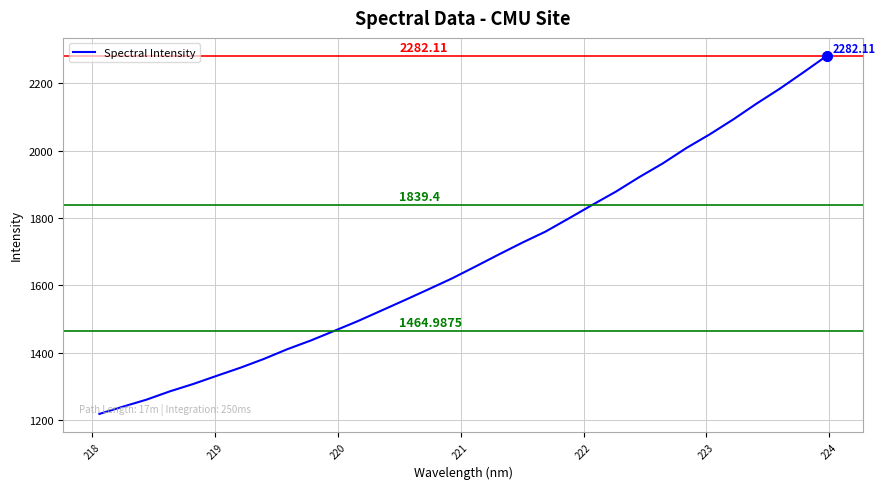

What is the difference between the maximum and minimum values?

1063.7